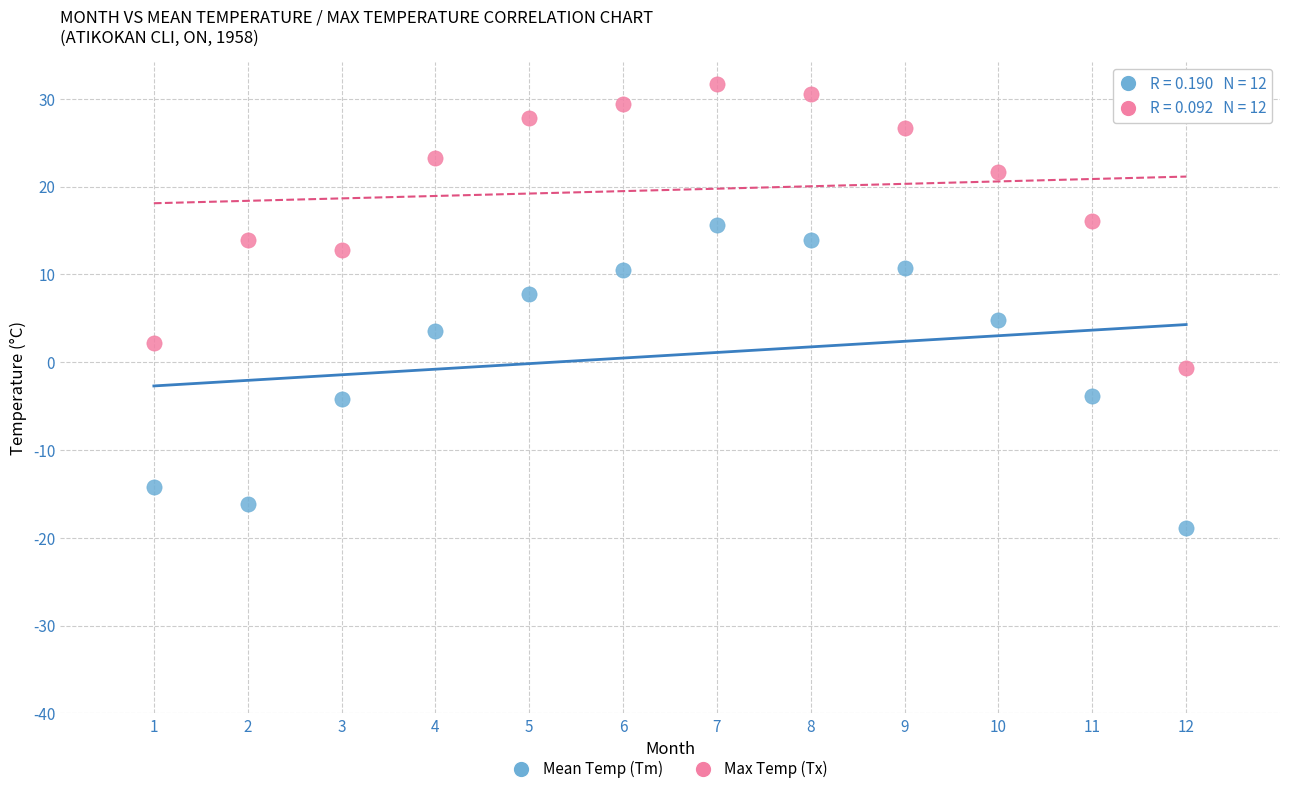

Across all data points, what is the range of Y values (max minus min)?

50.6